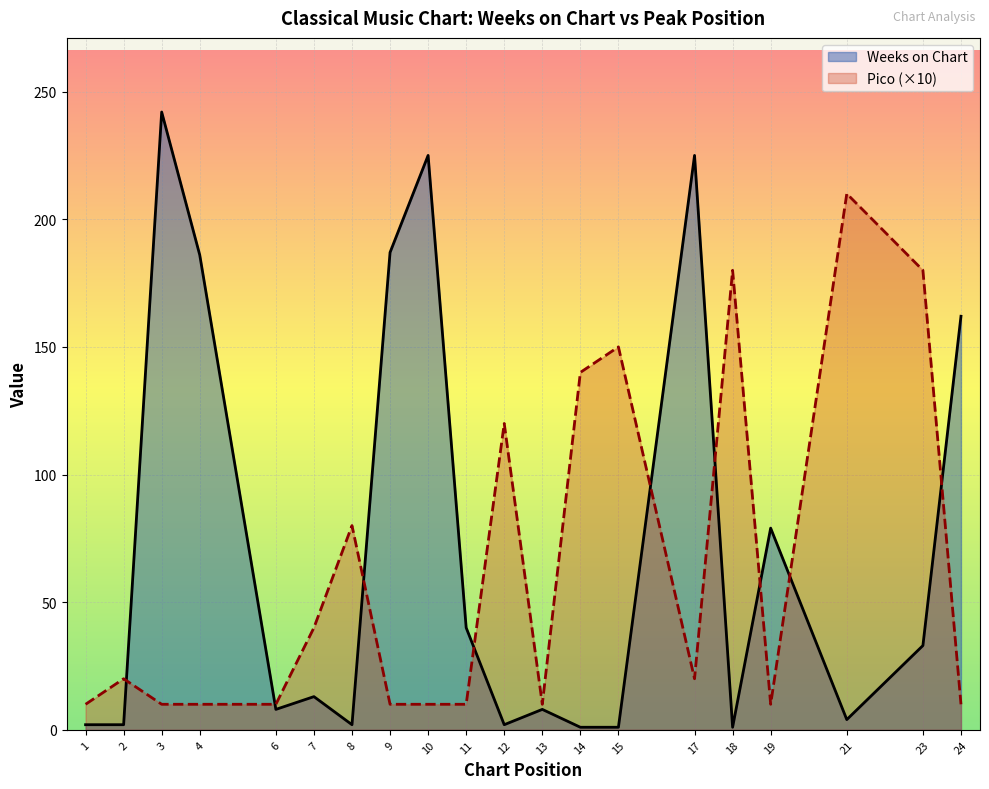

What is the spread (max minus min) of values at 15?

149